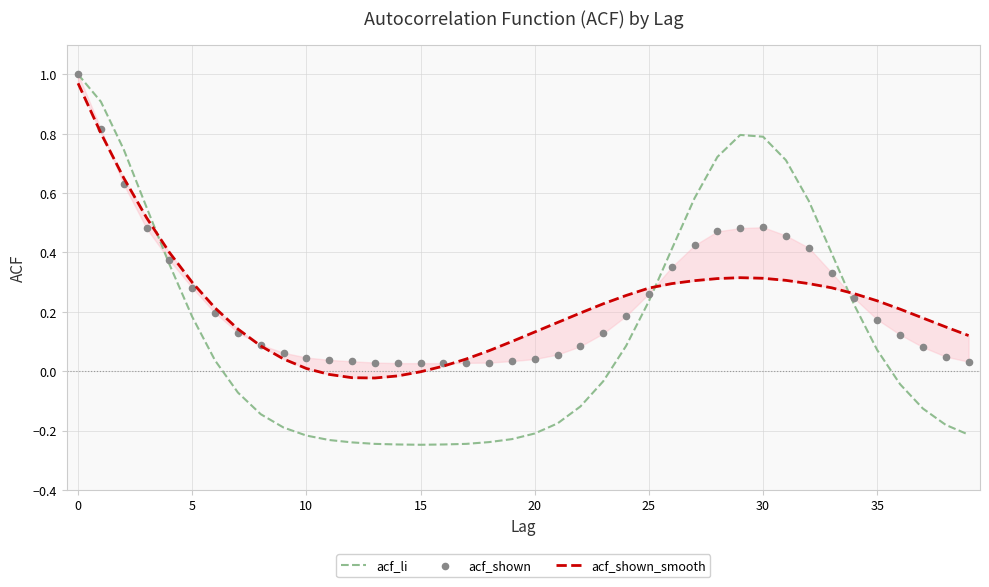

At how many categories does at least one series exceed 0?

40